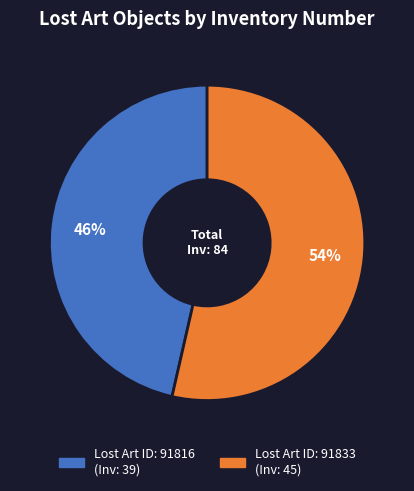

Is there a majority slice in this chart?

Yes